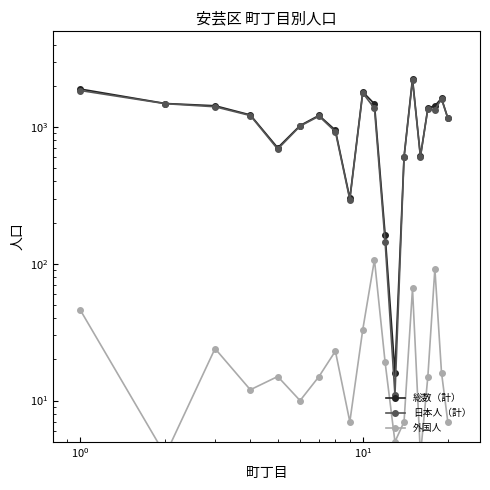

True or false: 総数（計） and 外国人 intersect in this chart.

False